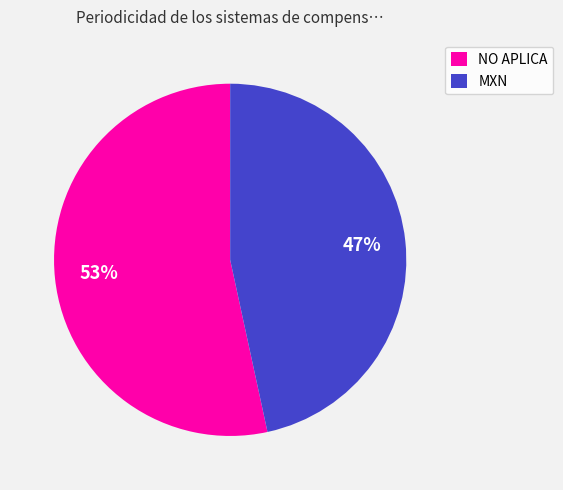

What percentage is the MXN slice, to the nearest percent?

47%